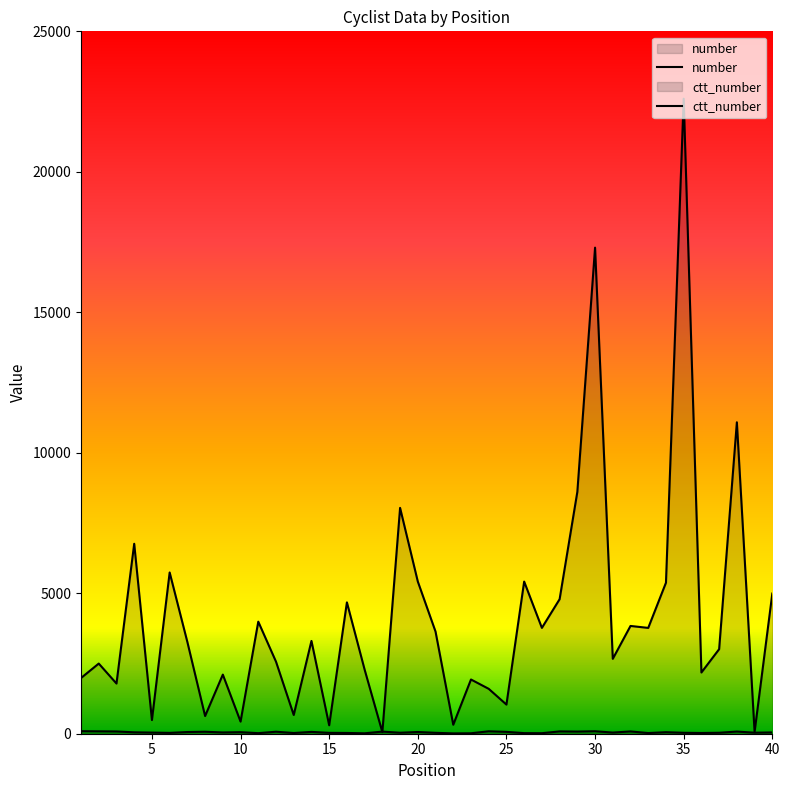

After their last crossing, which series has the higher values: number or ctt_number?

ctt_number